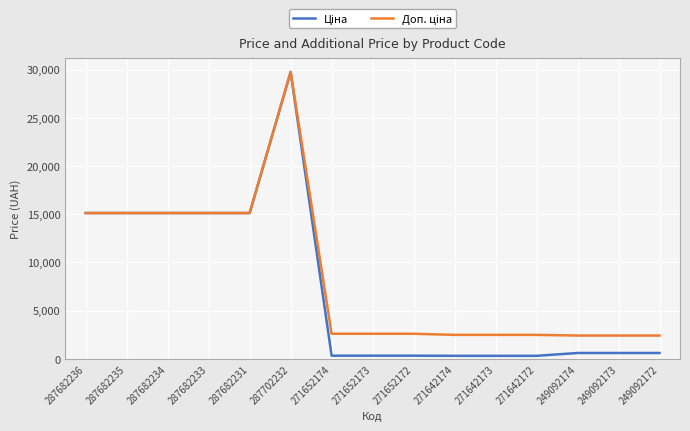

What is the difference between the highest and lowest values at 271652172?

2273.5